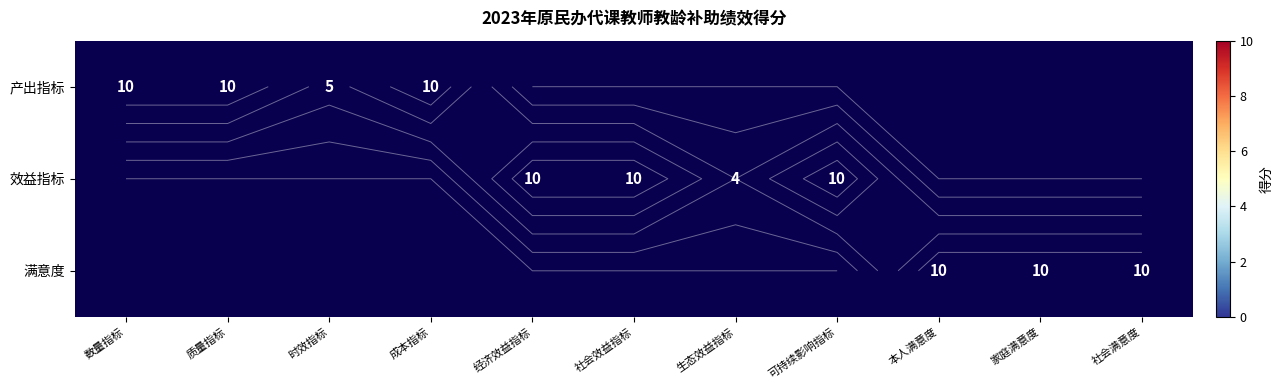

List the series in order of their overall mean, highest first.

产出指标, 效益指标, 满意度